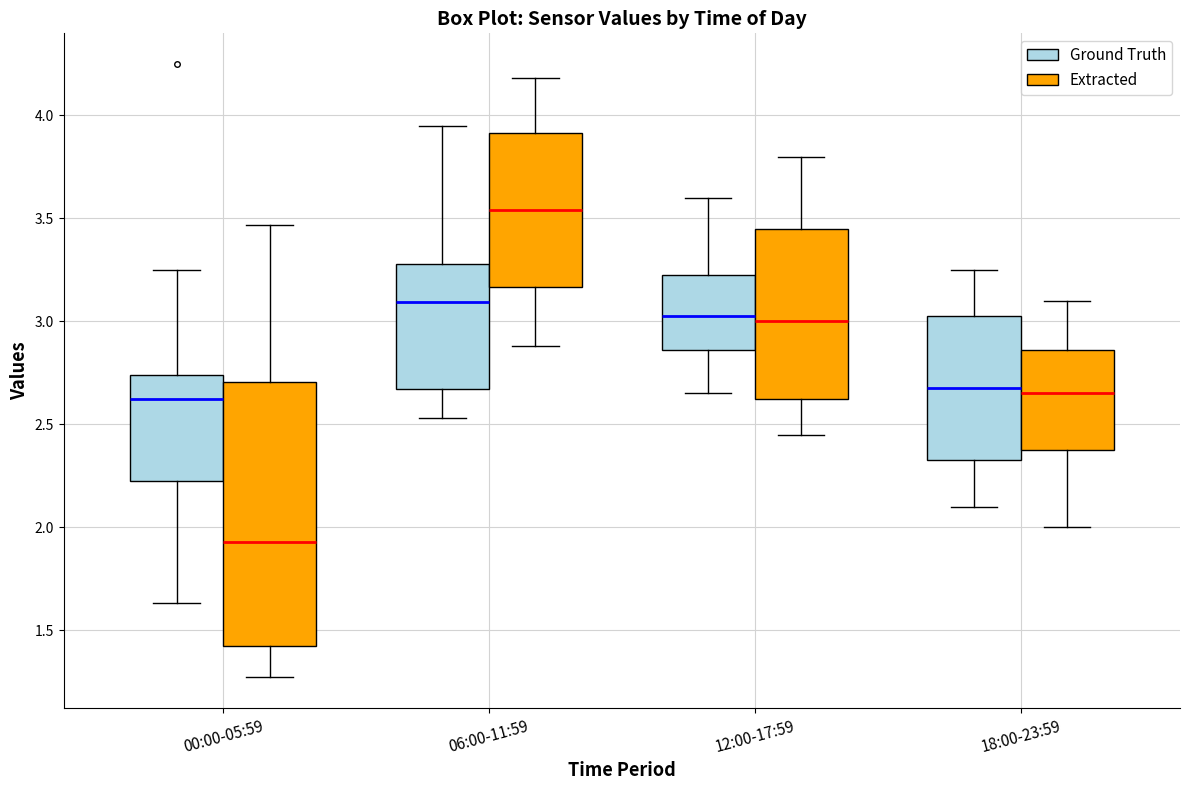

Reading left to right, read every box against the y-axis: the position of its median line, the range the box covers, and the ends of its whiskers. The values are not printed on the chart, so give them approximately, as read against the axis.

00:00-05:59 (Ground Truth): median 2.65, box 2.25 to 2.75, whiskers 1.65 to 3.25
00:00-05:59 (Extracted): median 1.95, box 1.45 to 2.70, whiskers 1.25 to 3.45
06:00-11:59 (Ground Truth): median 3.10, box 2.65 to 3.30, whiskers 2.55 to 3.95
06:00-11:59 (Extracted): median 3.55, box 3.15 to 3.90, whiskers 2.90 to 4.20
12:00-17:59 (Ground Truth): median 3.05, box 2.85 to 3.25, whiskers 2.65 to 3.60
12:00-17:59 (Extracted): median 3.00, box 2.65 to 3.45, whiskers 2.45 to 3.80
18:00-23:59 (Ground Truth): median 2.70, box 2.35 to 3.05, whiskers 2.10 to 3.25
18:00-23:59 (Extracted): median 2.65, box 2.40 to 2.85, whiskers 2.00 to 3.10